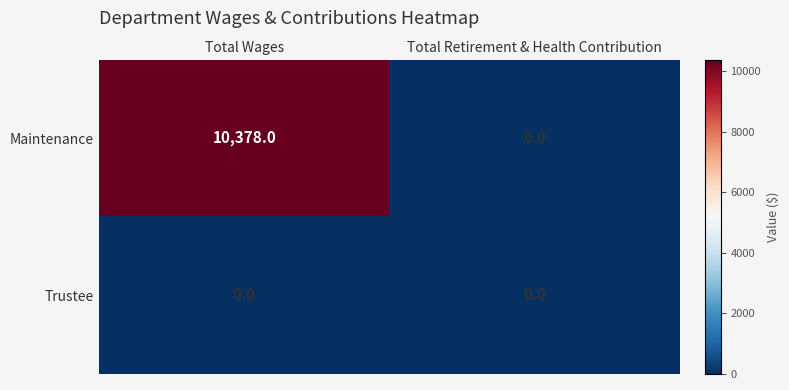

Rank the series by their maximum value, from lowest to highest.

Trustee, Maintenance